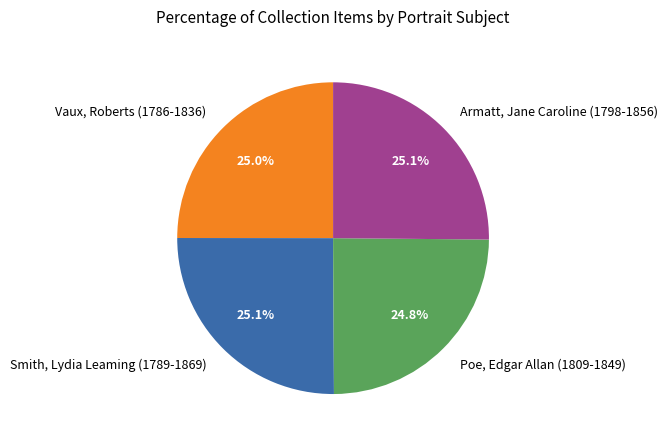

How many segments does this pie chart have?

4